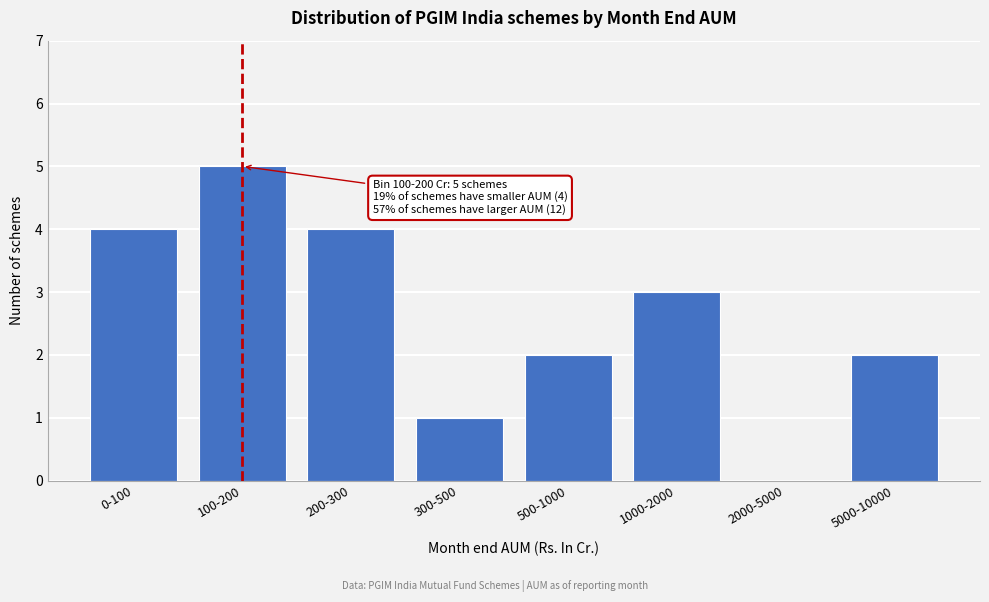

Reading left to right, what are all the values shown in this chart?

0-100=4	100-200=5	200-300=4	300-500=1	500-1000=2	1000-2000=3	2000-5000=0	5000-10000=2